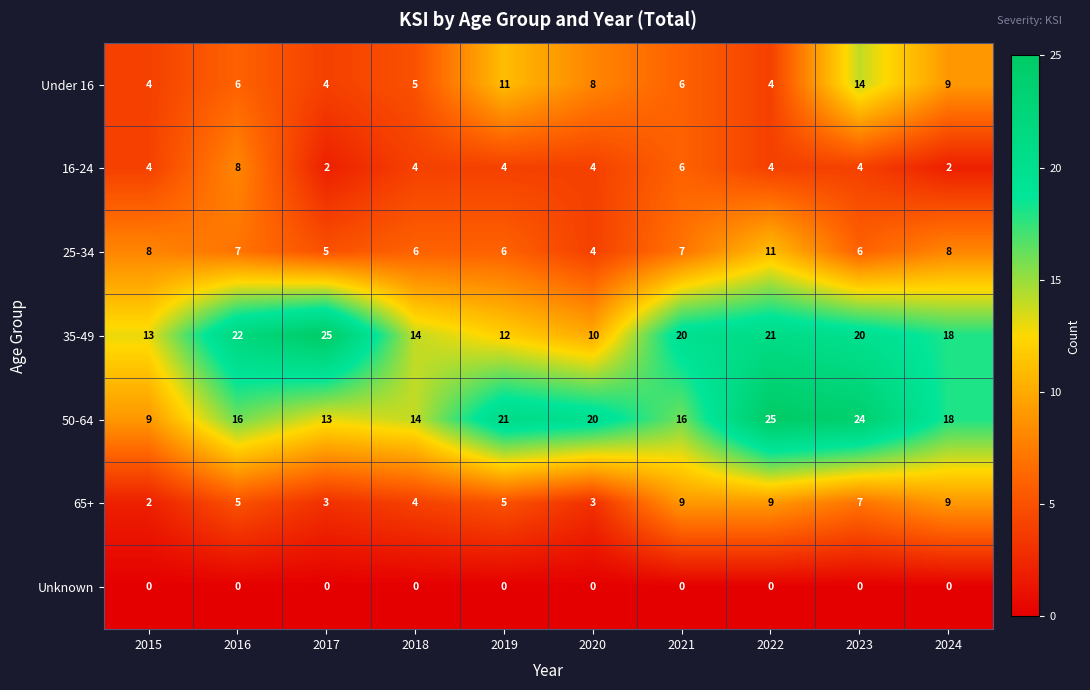

Between 2018 and 2023, which series saw the biggest shift?

50-64